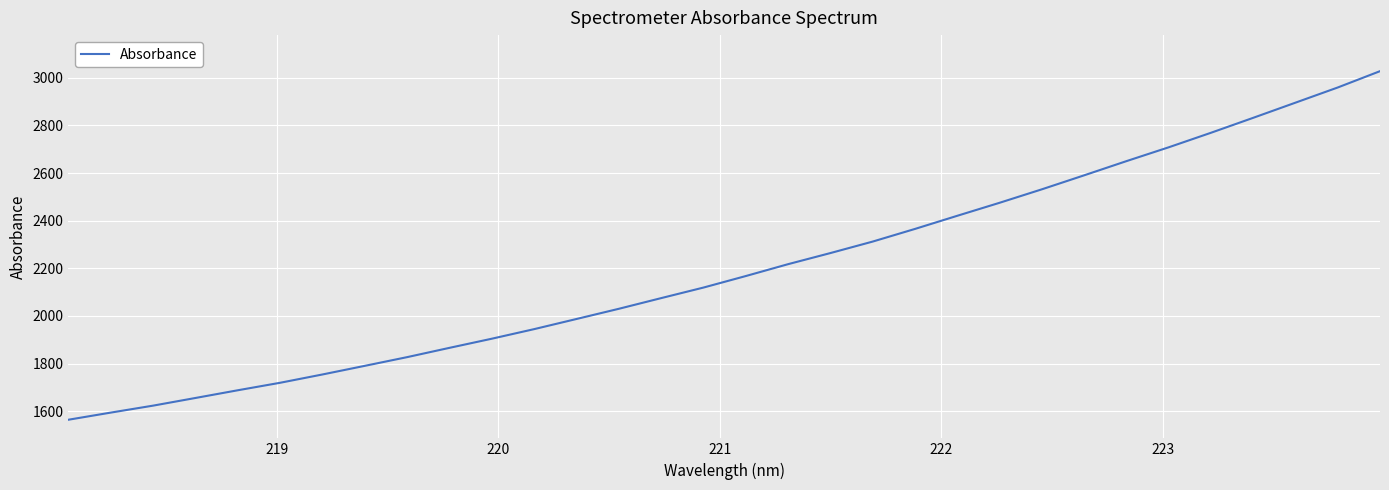

What is the difference between the maximum and minimum values?

1463.2